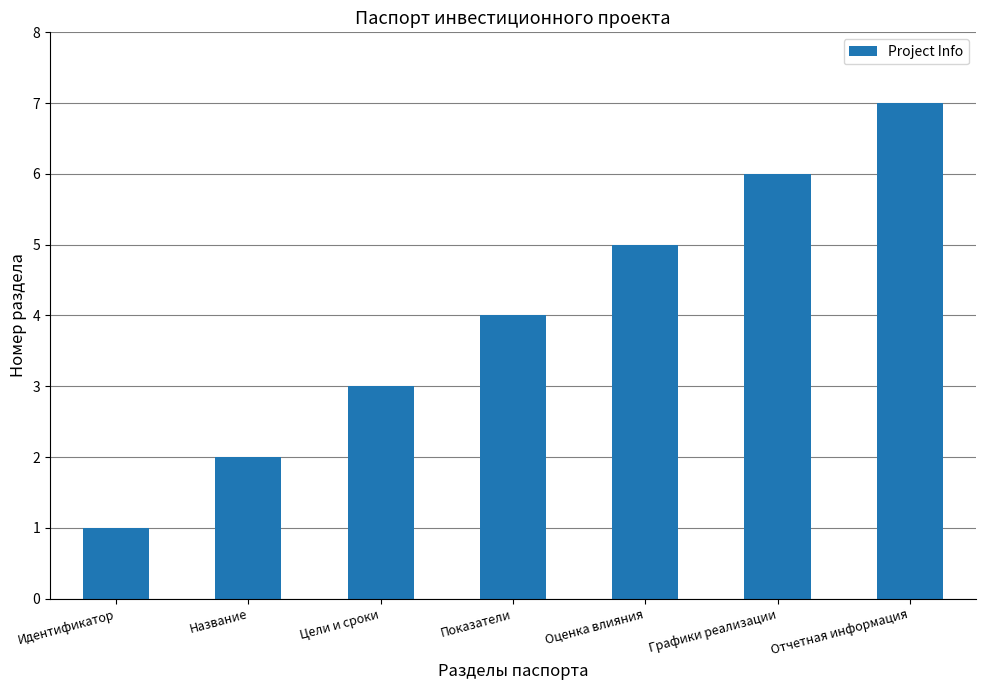

What is the change in value from Цели и сроки to Показатели?

+1